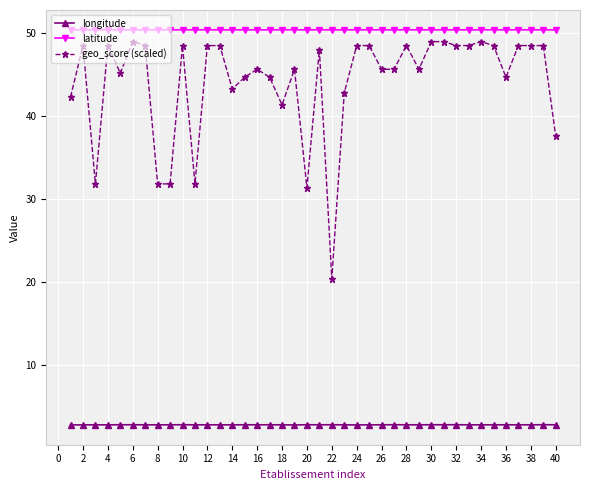

True or false: latitude and geo_score (scaled) intersect in this chart.

False